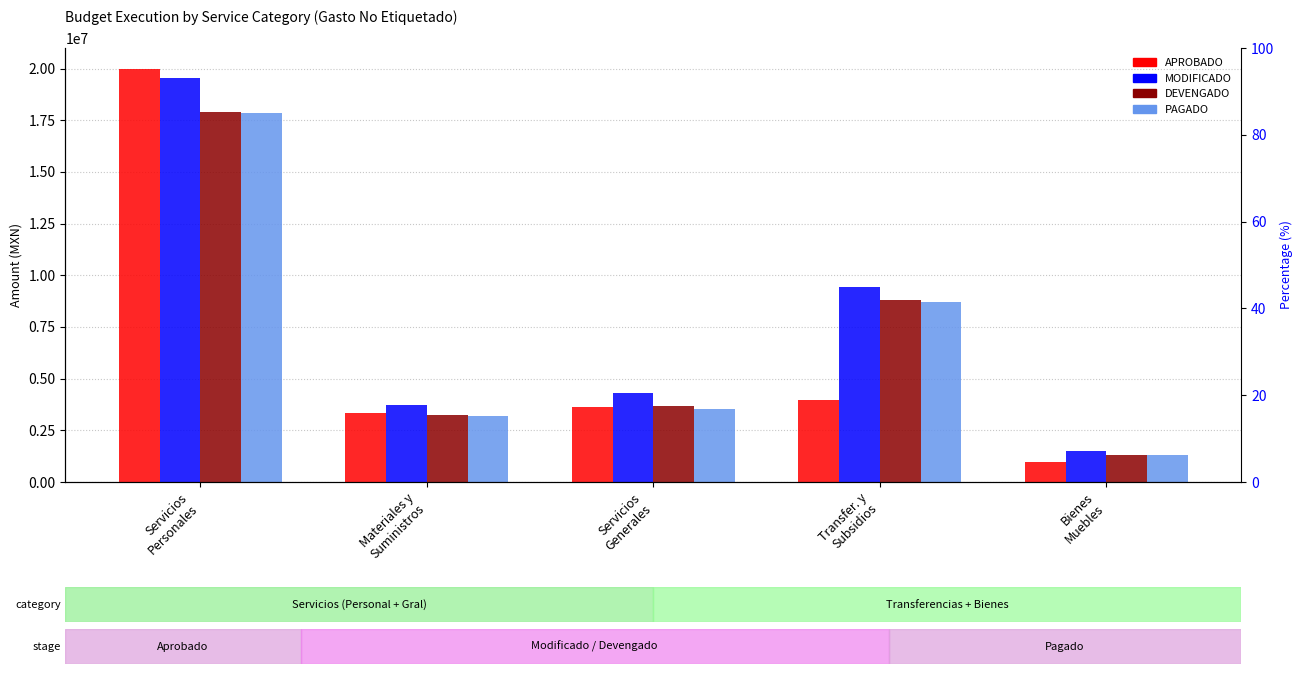

Which series has the largest range (max minus min)?

APROBADO